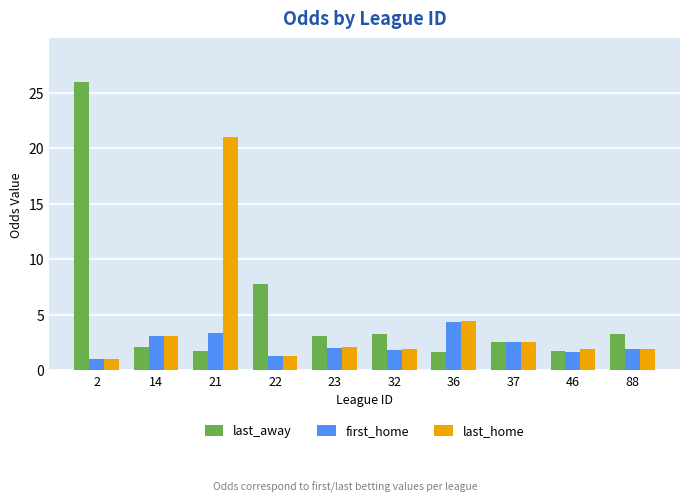

What is the average value of the last_away series?

5.3